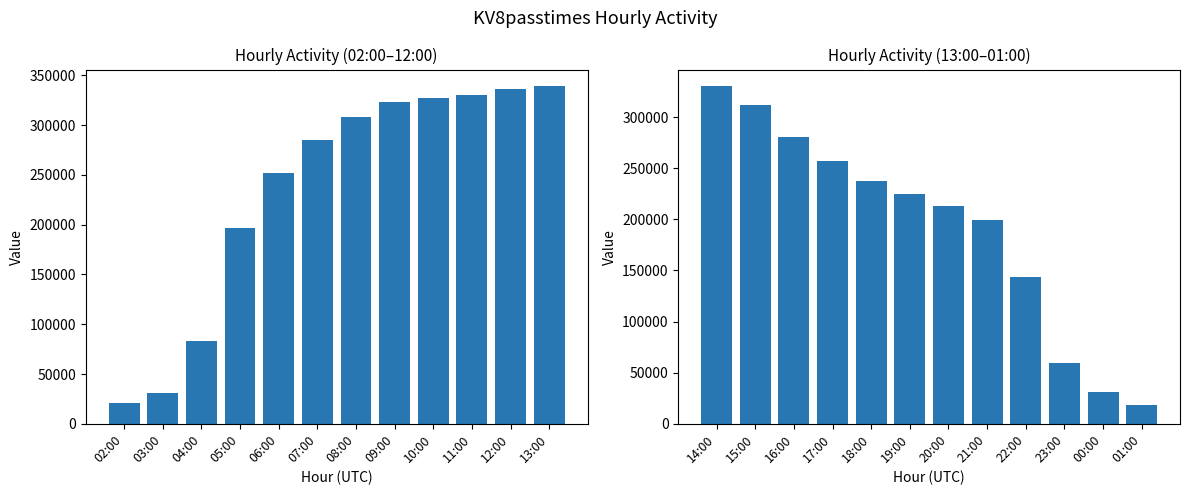

Rank the series by their average value, from lowest to highest.

KV8passtimes (second half), KV8passtimes (first half)